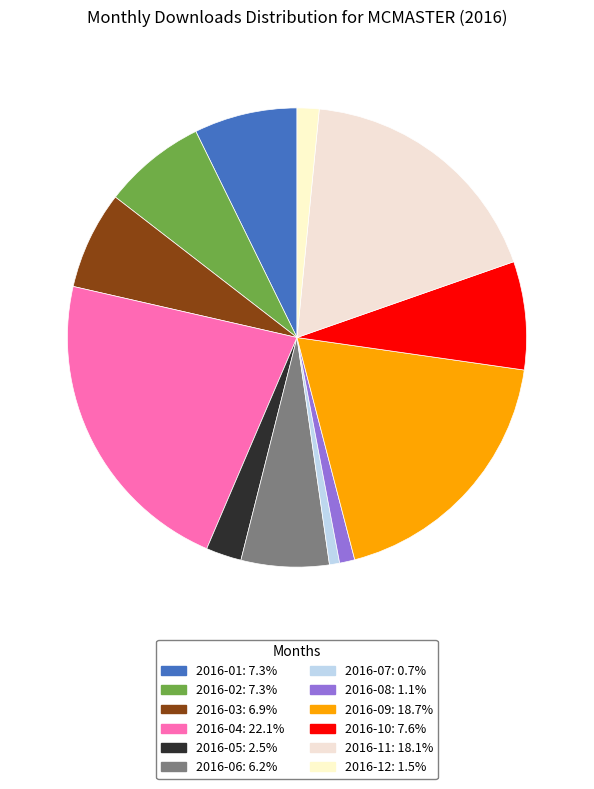

How many segments does this pie chart have?

12